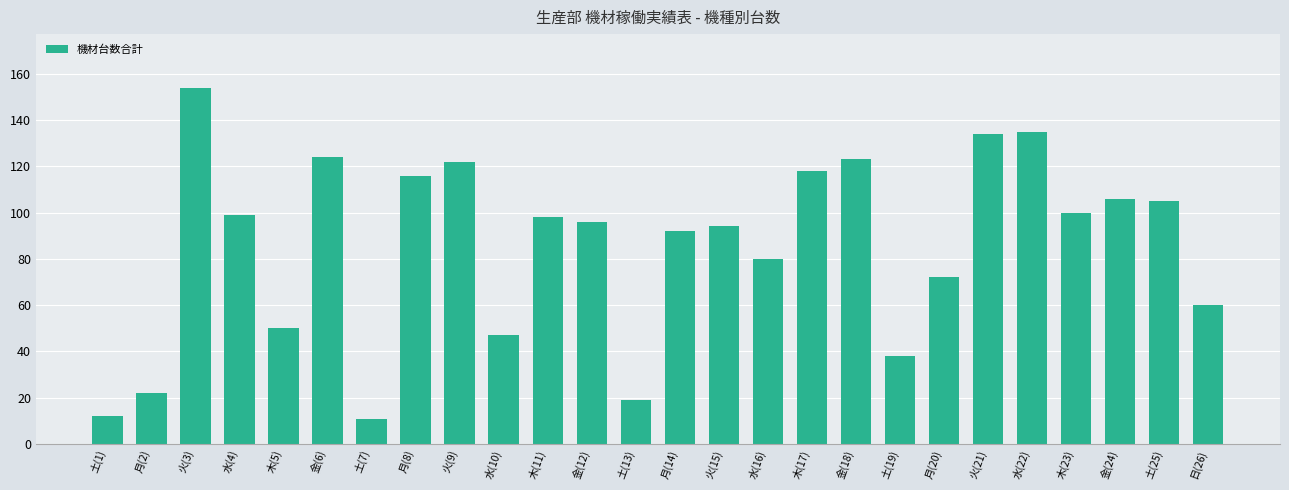

What is the maximum value shown in the chart?

154